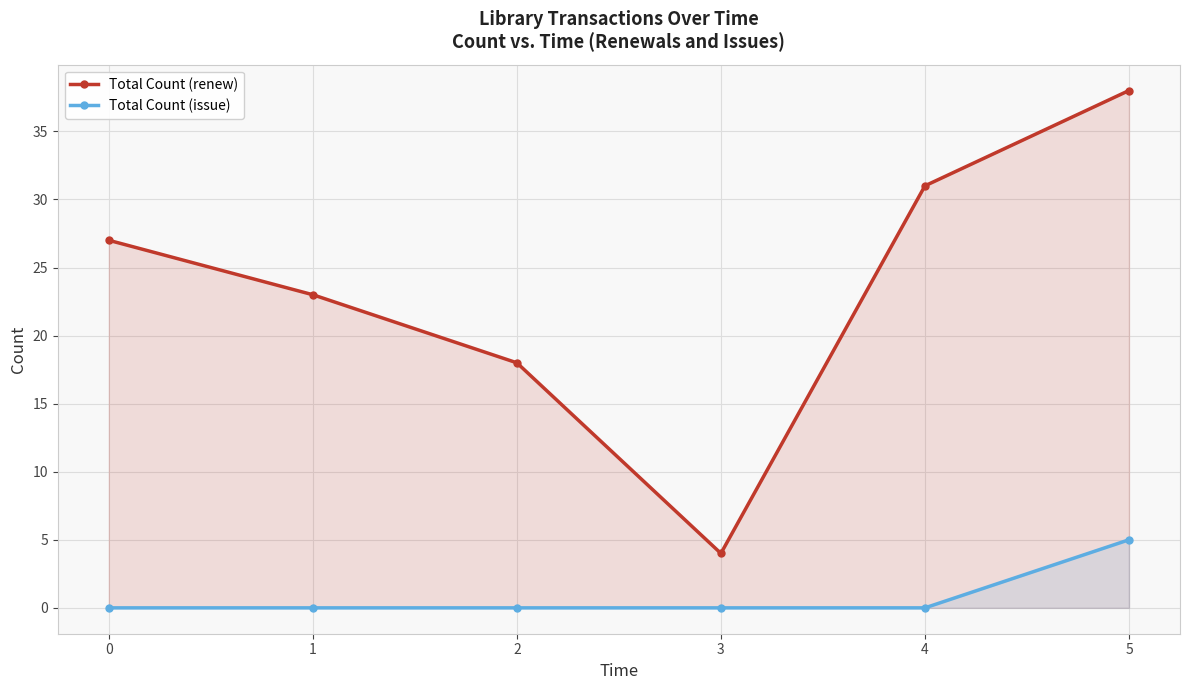

True or false: Total Count (renew) has more than 0 points higher than both neighbors.

False